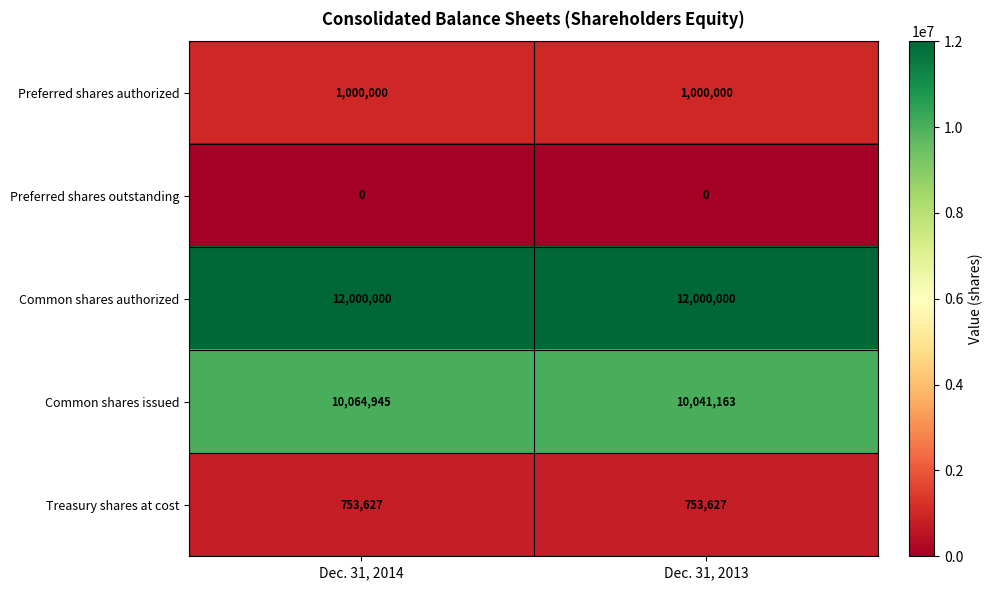

What is the greatest value displayed?

12000000